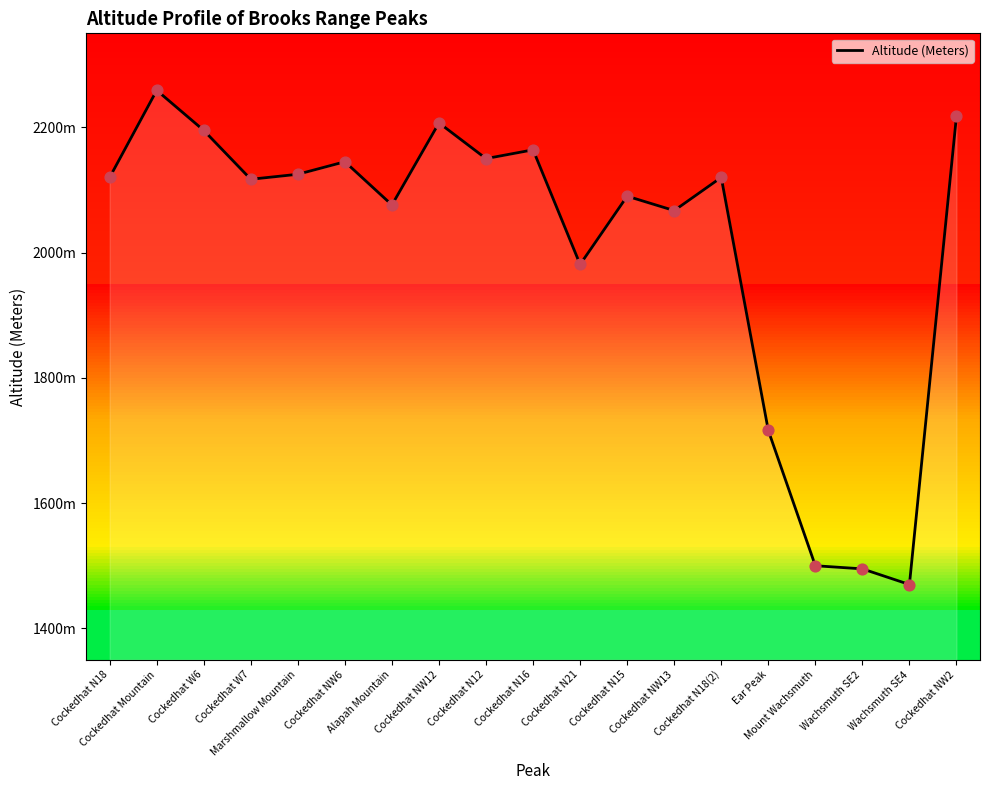

Which has a higher value, Cockedhat N18(2) or Cockedhat N18?

Cockedhat N18(2)